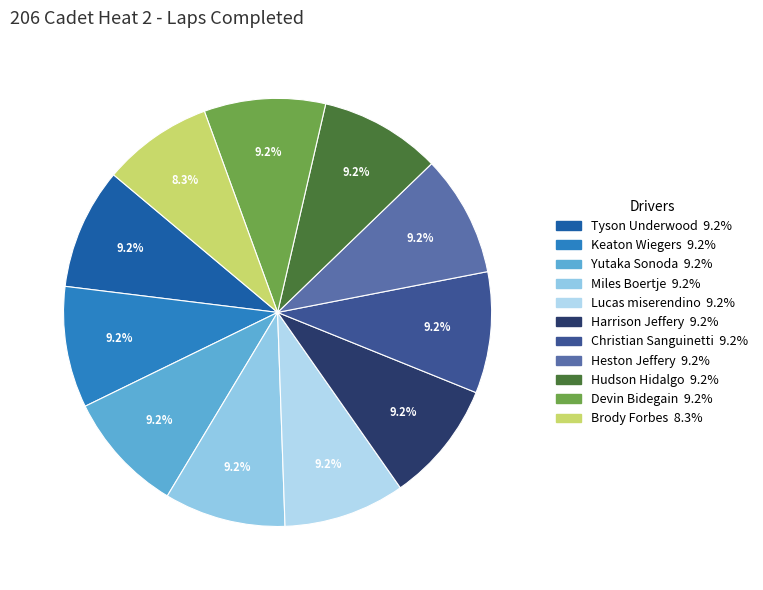

To the nearest percent, what is the average slice percentage?

9%